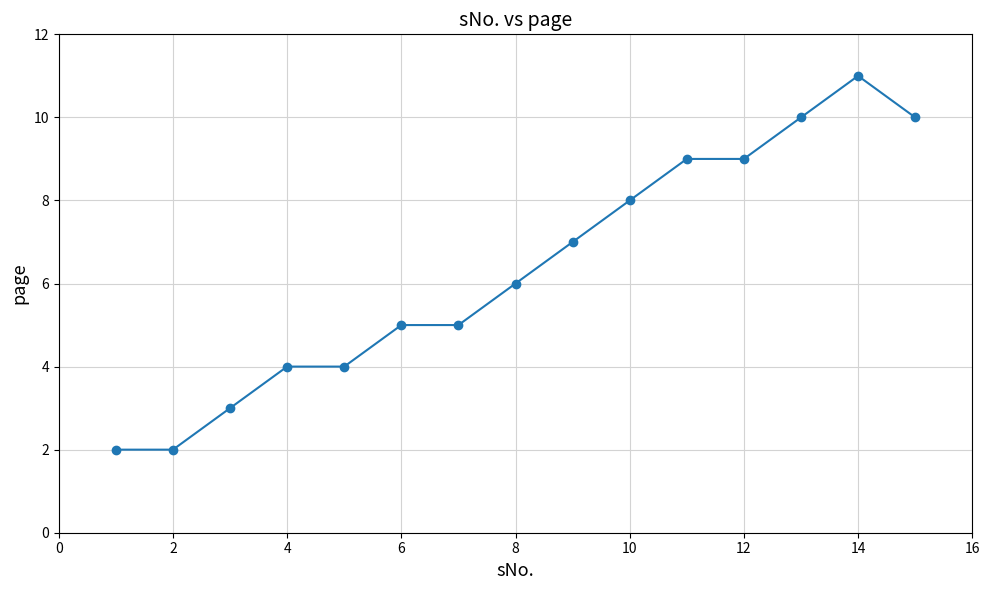

Reading left to right, list all the values displayed in this chart.

2	2	3	4	4	5	5	6	7	8	9	9	10	11	10